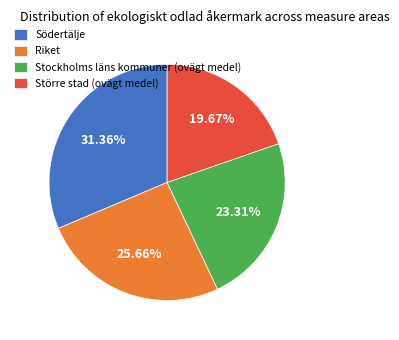

What is the smallest slice in the pie chart?

Större stad (ovägt medel)